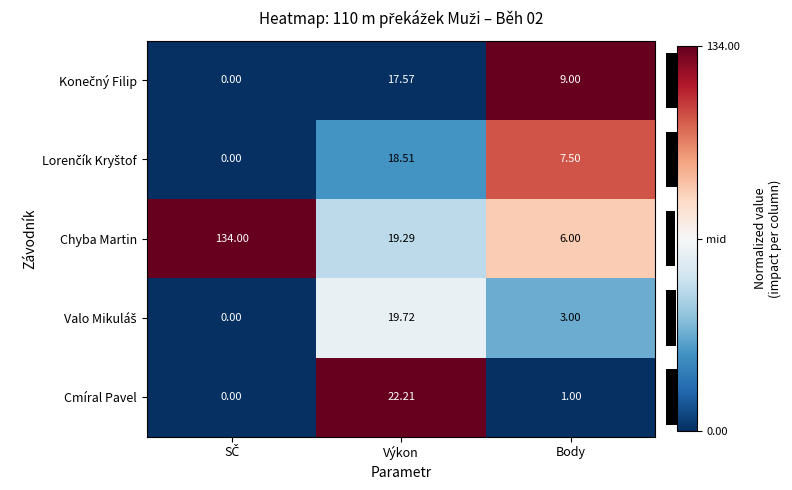

Which series has the largest total across all categories?

Chyba Martin